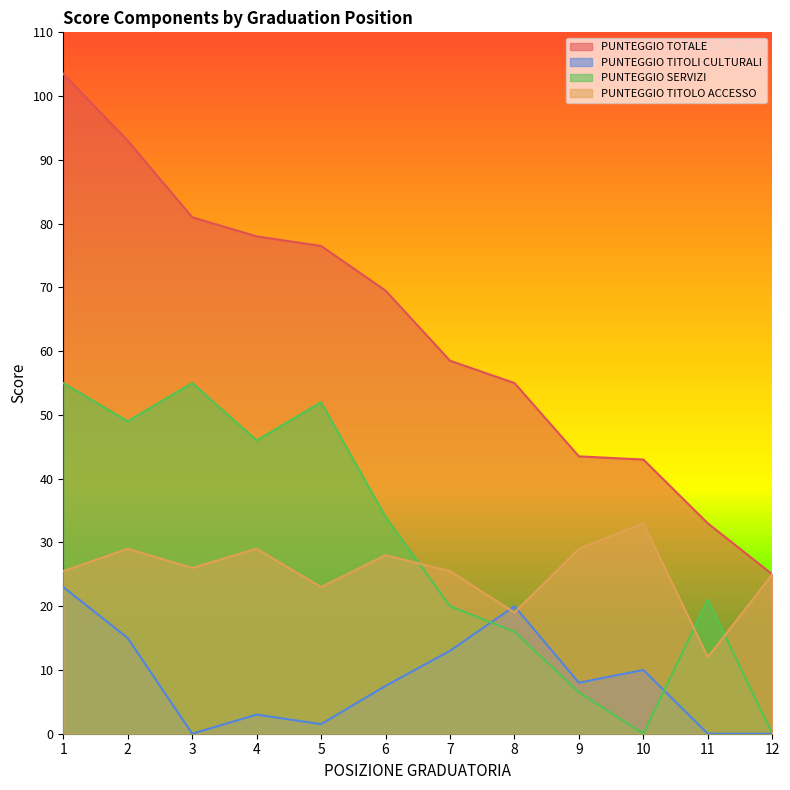

Which series has the largest total across all categories?

PUNTEGGIO TOTALE